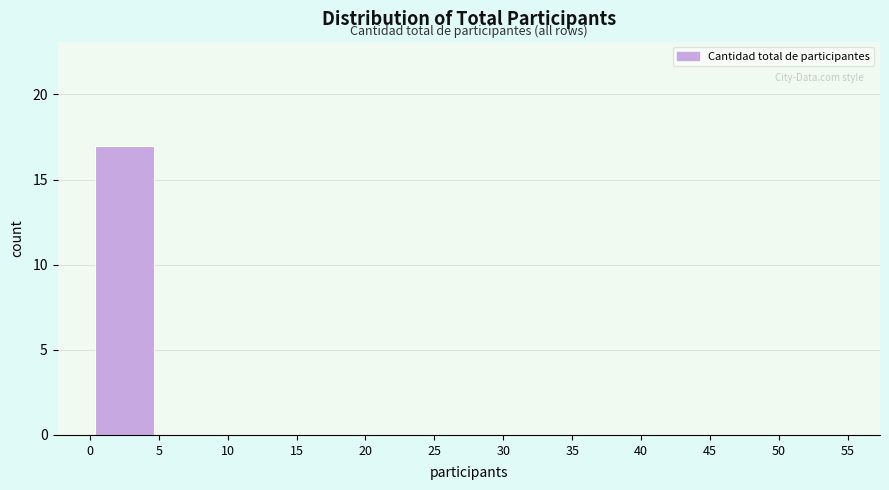

Over which range of the x-axis is the bar tallest?

0 to 5